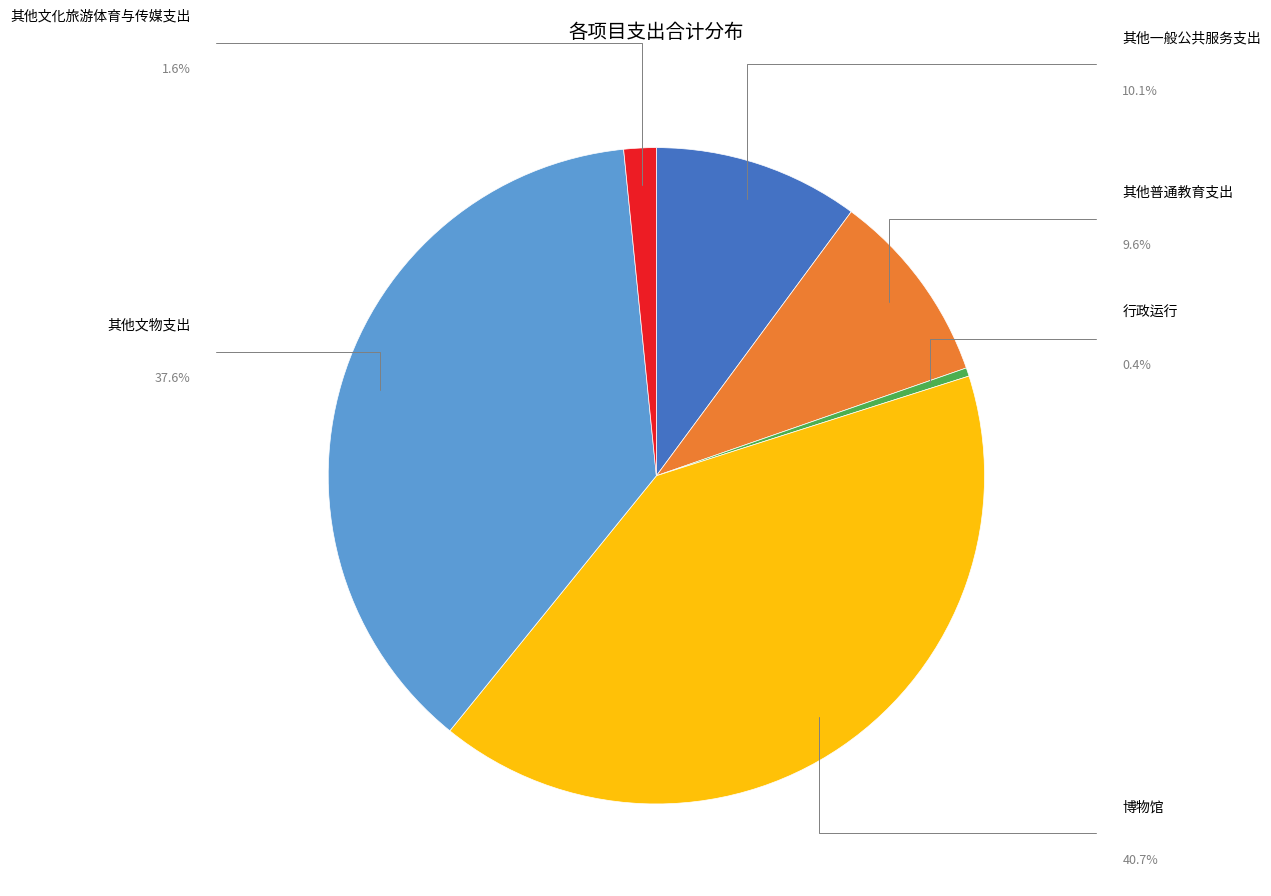

Does any single category account for the majority?

No